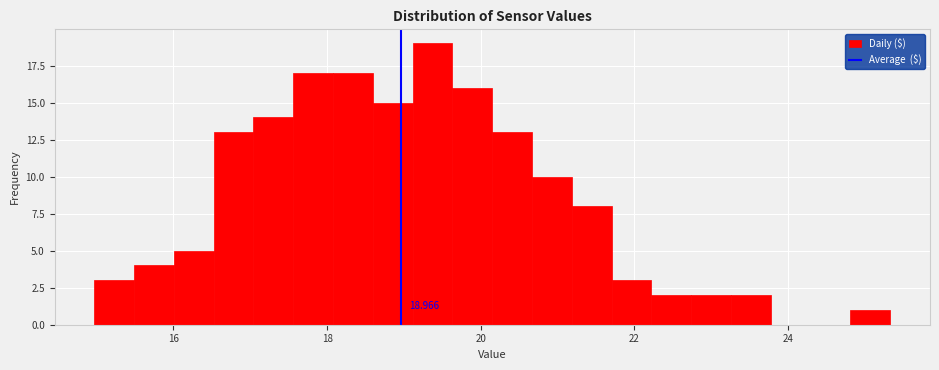

Read against the x-axis, roughly where is the centre of the tallest bar?

19.4